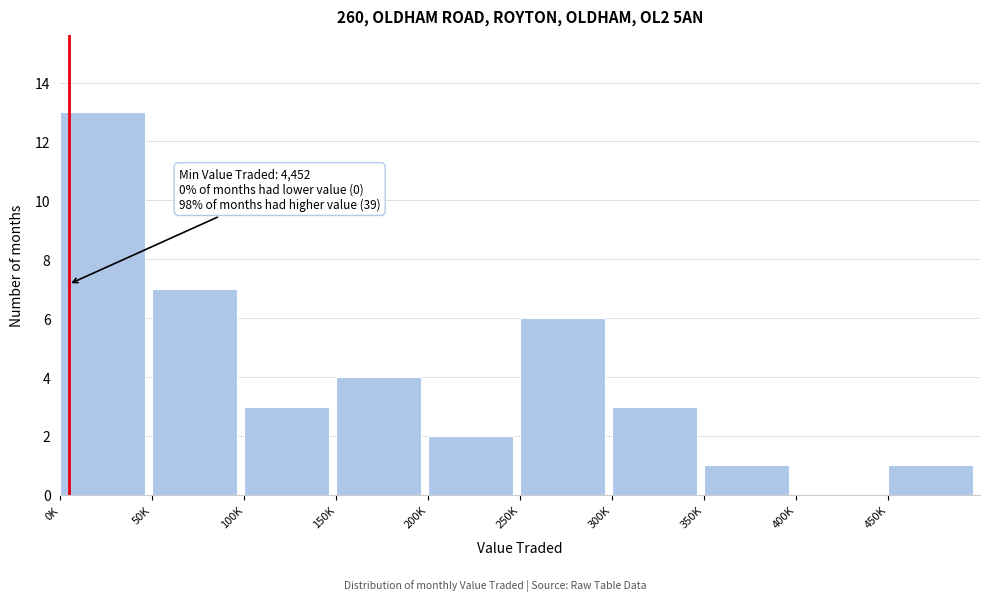

Which has a higher value, 100K or 0K?

0K